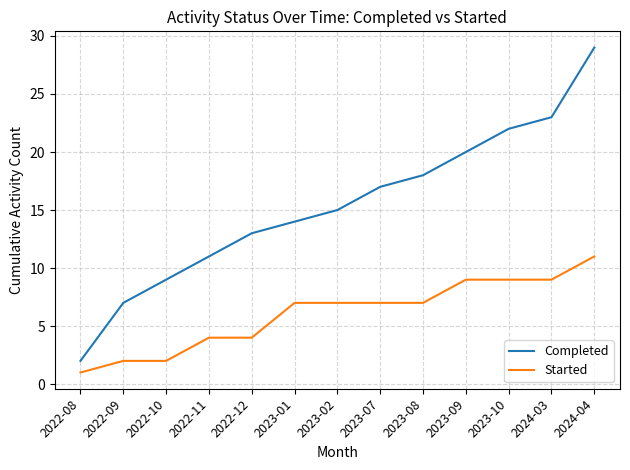

True or false: Started and Completed cross at least once.

False